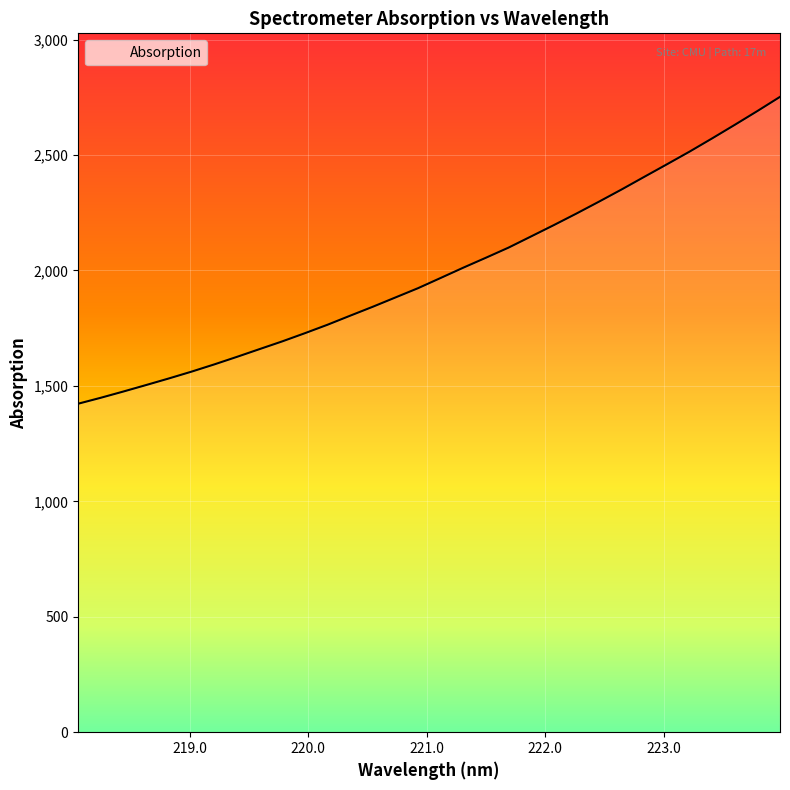

At which category does the chart reach its minimum across all series?

218.0